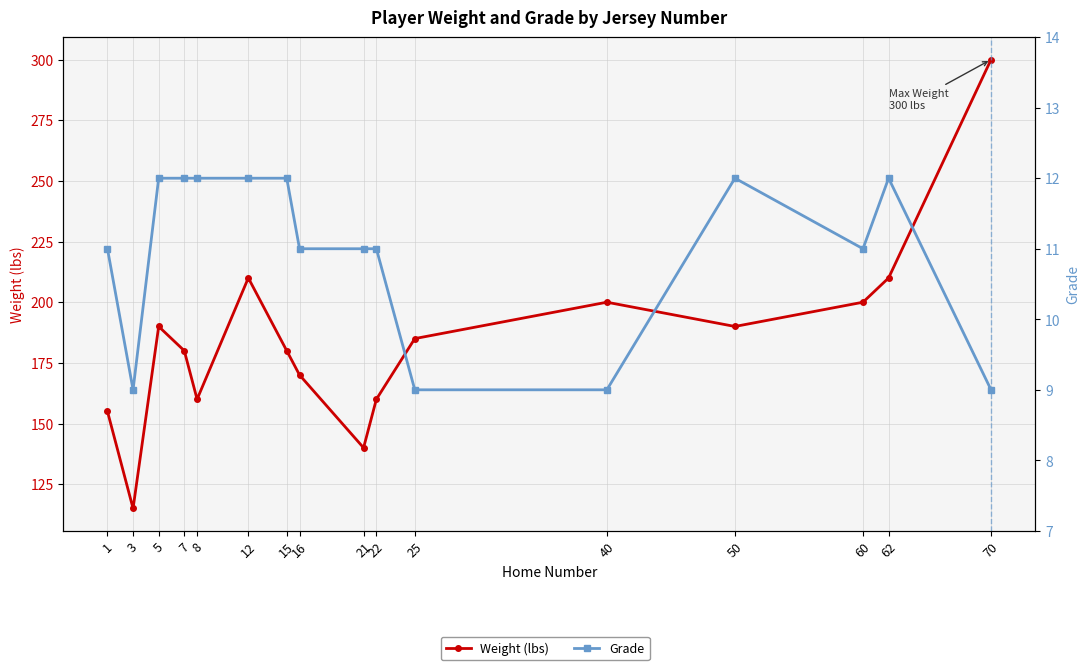

What is the difference between the highest and lowest values at 12?

198